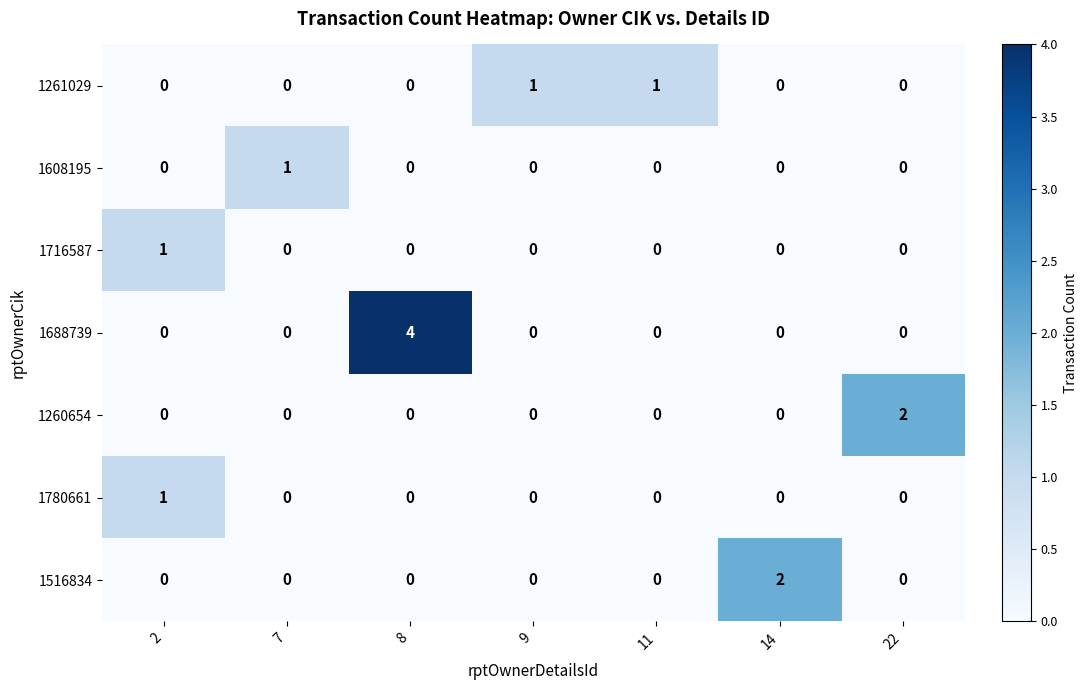

Which series changed the most between 9 and 22?

1260654